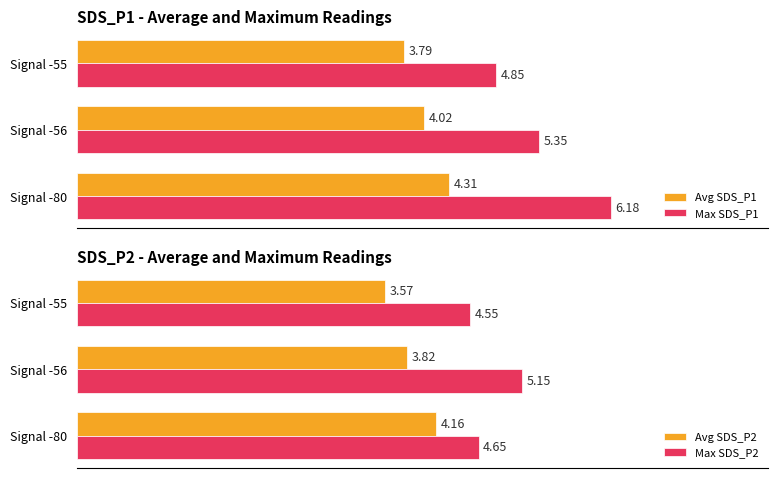

Rank the categories by Avg SDS_P1 value from lowest to highest.

Signal -55, Signal -56, Signal -80